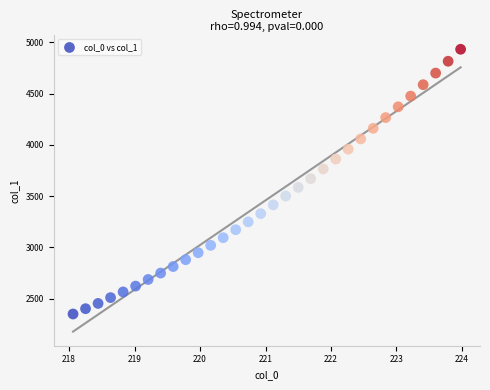

What is the range of Y values (max minus min)?

2579.1